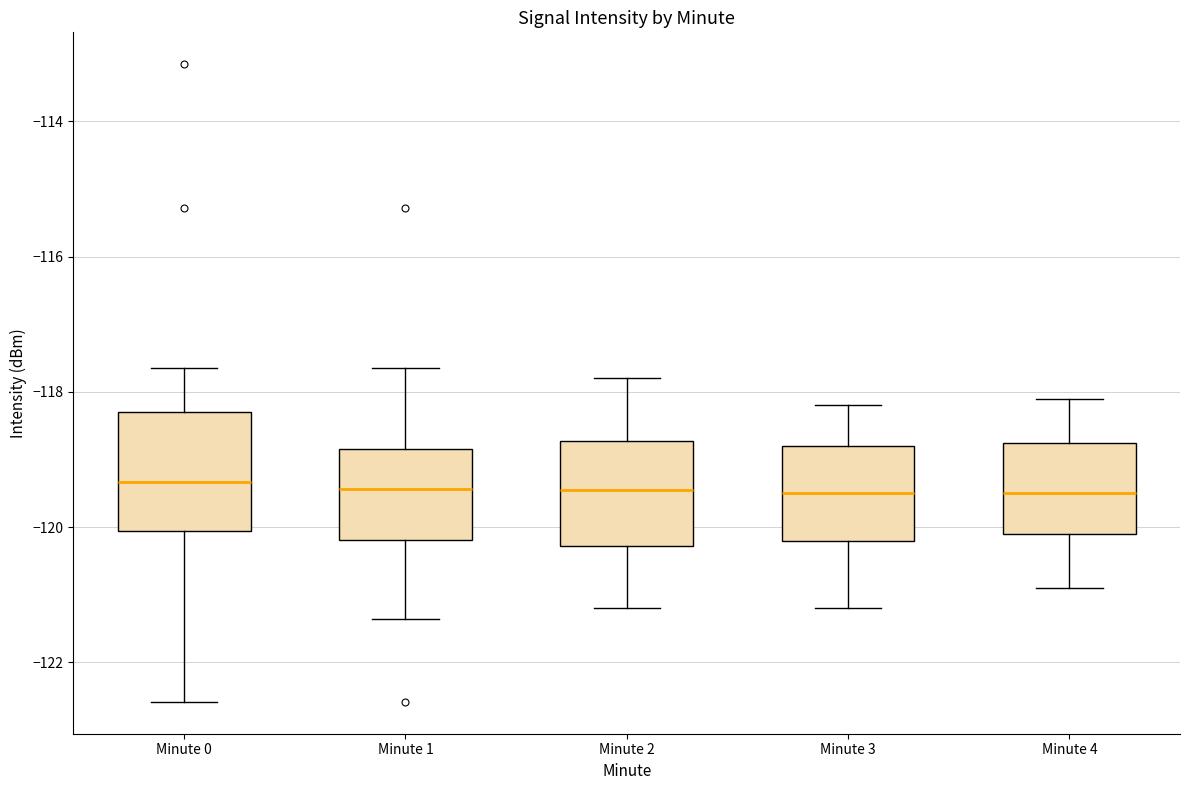

Reading left to right, transcribe this box plot: for each box, give where its median line is, the range the box spans, and where its two whiskers end, as read against the y-axis. The values are not printed on the chart, so give them approximately, as read against the axis.

Minute 0: median -119.4, box -120.0 to -118.4, whiskers -122.6 to -117.6
Minute 1: median -119.4, box -120.2 to -118.8, whiskers -121.4 to -117.6
Minute 2: median -119.4, box -120.2 to -118.8, whiskers -121.2 to -117.8
Minute 3: median -119.4, box -120.2 to -118.8, whiskers -121.2 to -118.2
Minute 4: median -119.4, box -120.0 to -118.8, whiskers -120.8 to -118.0